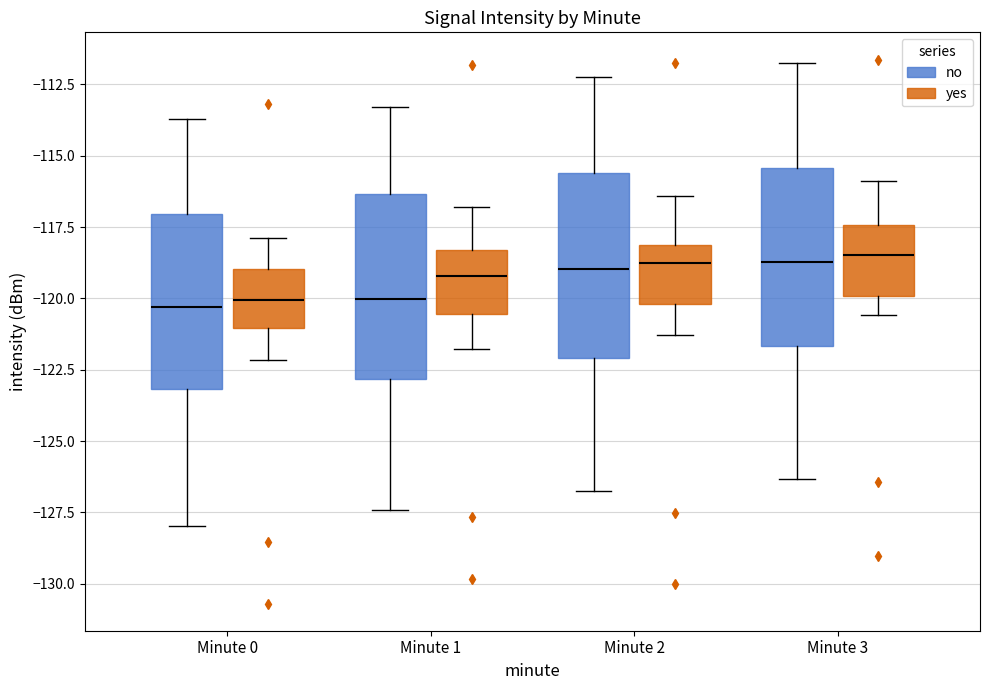

Reading left to right, transcribe this box plot: for each box, give where its median line is, the range the box spans, and where its two whiskers end, as read against the y-axis. The values are not printed on the chart, so give them approximately, as read against the axis.

Minute 0 (no): median -120.5, box -123.0 to -117.0, whiskers -128.0 to -113.5
Minute 0 (yes): median -120.0, box -121.0 to -119.0, whiskers -122.0 to -118.0
Minute 1 (no): median -120.0, box -123.0 to -116.5, whiskers -127.5 to -113.5
Minute 1 (yes): median -119.0, box -120.5 to -118.5, whiskers -122.0 to -117.0
Minute 2 (no): median -119.0, box -122.0 to -115.5, whiskers -126.5 to -112.0
Minute 2 (yes): median -119.0, box -120.0 to -118.0, whiskers -121.5 to -116.5
Minute 3 (no): median -118.5, box -121.5 to -115.5, whiskers -126.5 to -111.5
Minute 3 (yes): median -118.5, box -120.0 to -117.5, whiskers -120.5 to -116.0